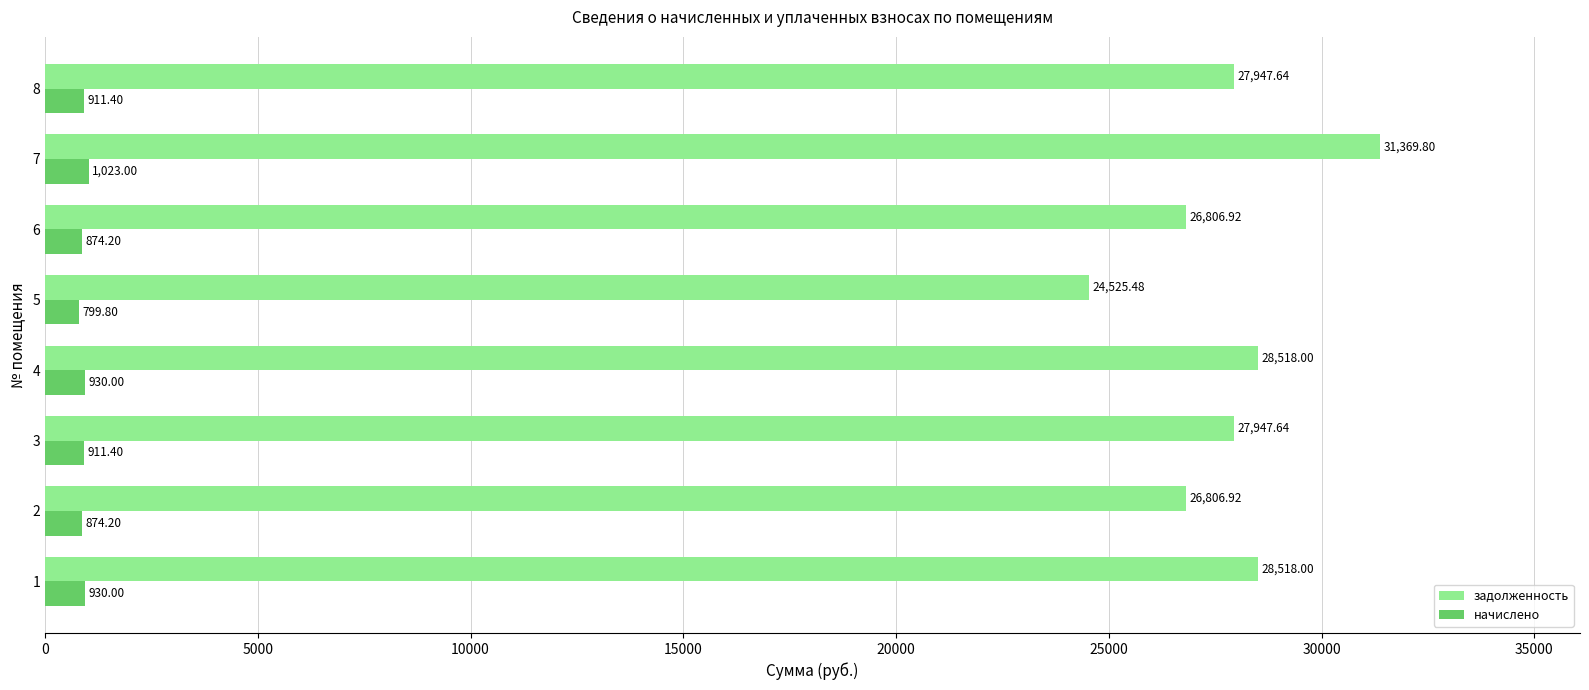

Is the value of начислено at 3 greater than the value of задолженность at 1?

No